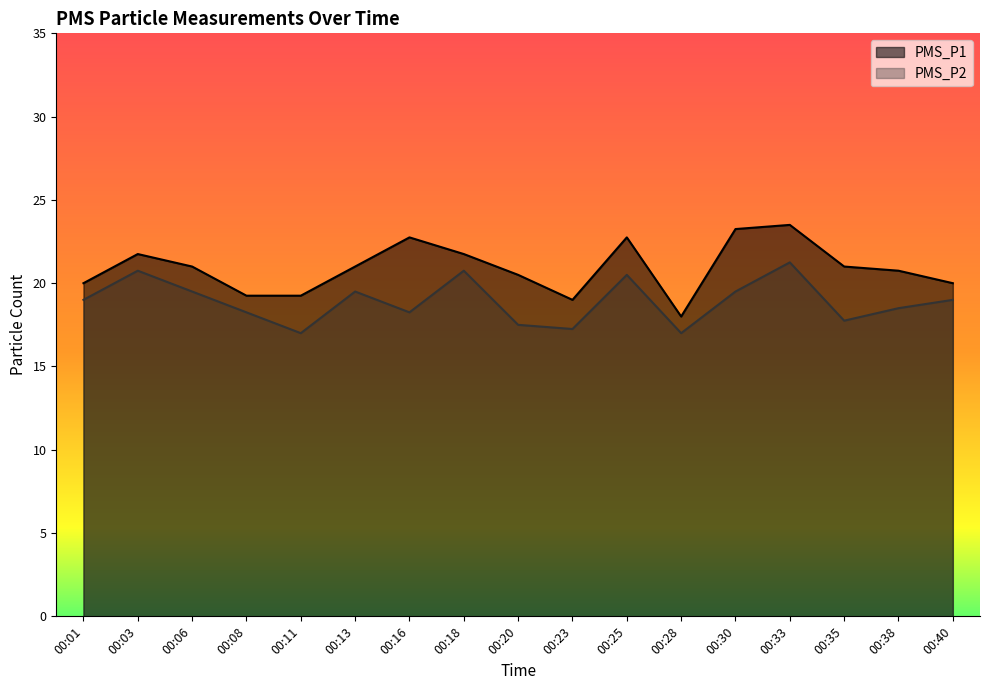

Which series has the widest spread of values?

PMS_P1